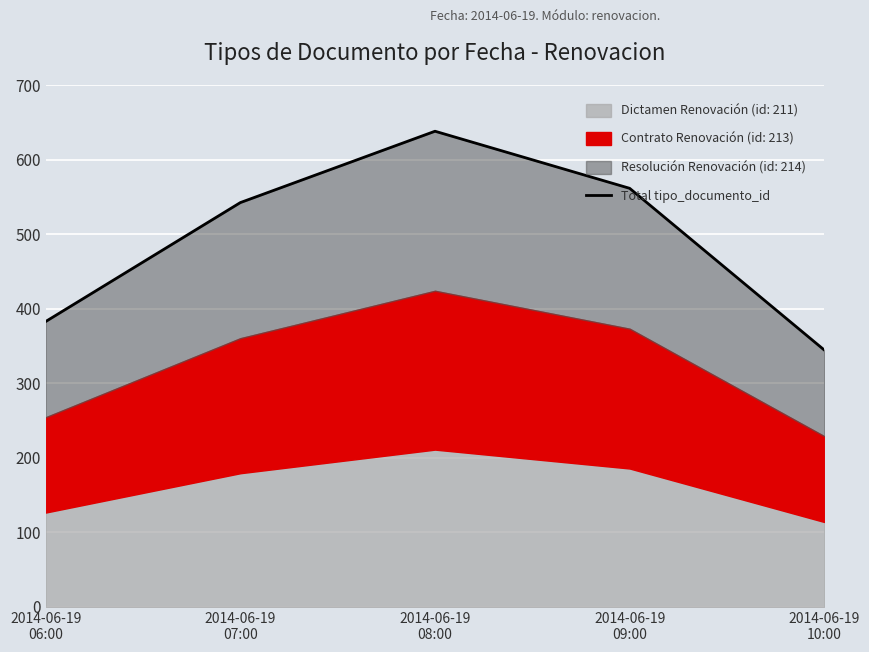

The value at 2014-06-19
06:00 is 258.9. True or false?

False